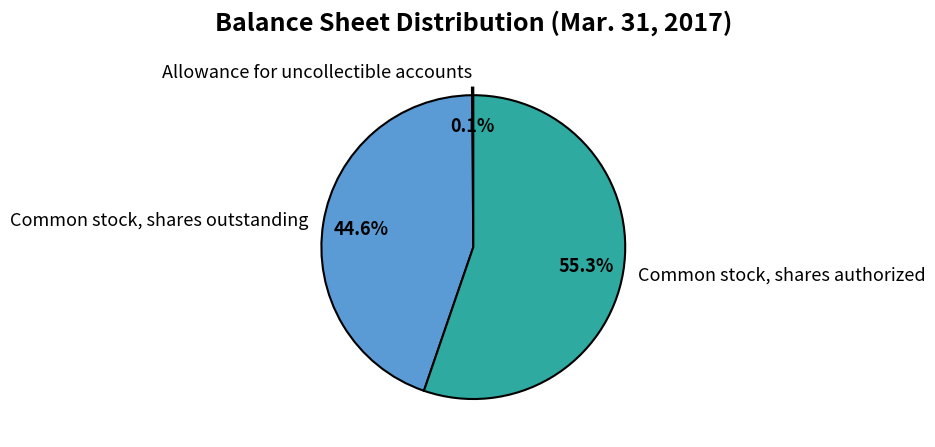

Does Common stock, shares outstanding represent more than half of the total?

No